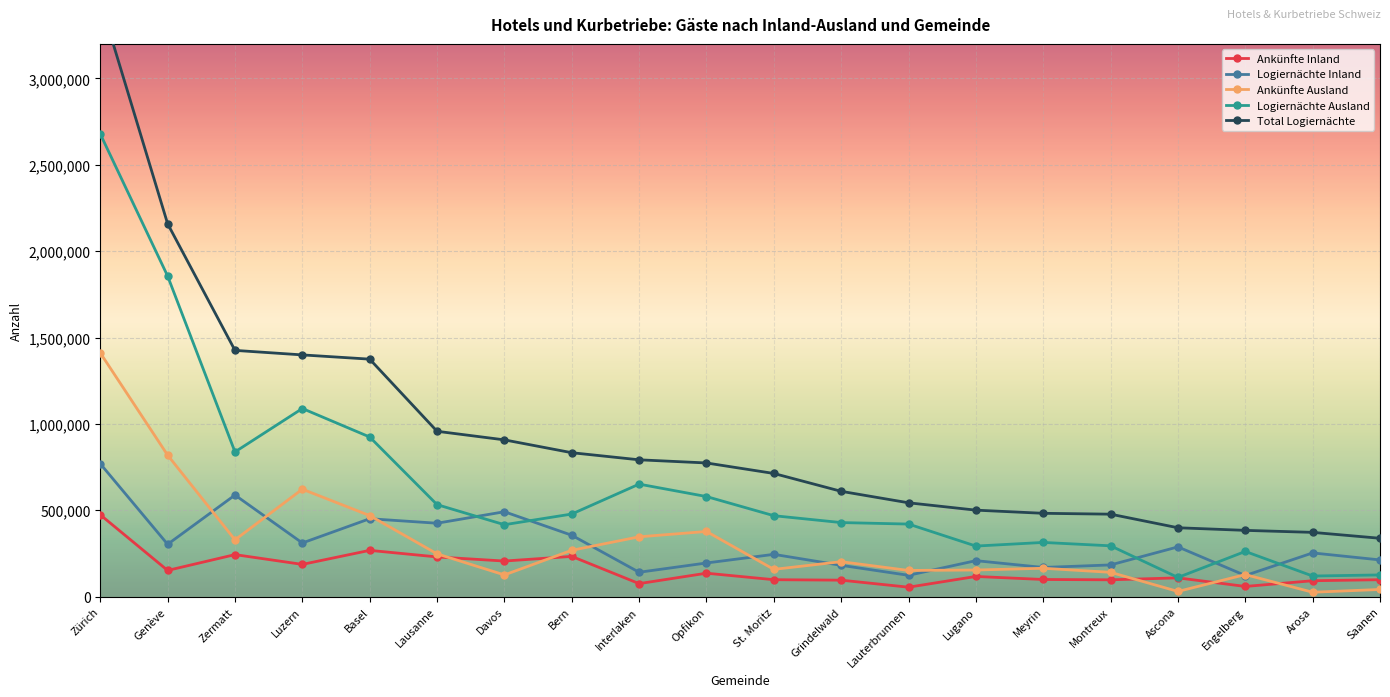

What are all the series names shown in the legend?

Ankünfte Inland, Logiernächte Inland, Ankünfte Ausland, Logiernächte Ausland, Total Logiernächte